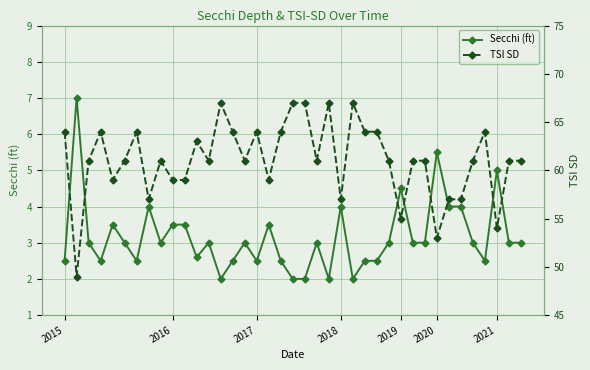

Which series has the largest range (max minus min)?

TSI SD